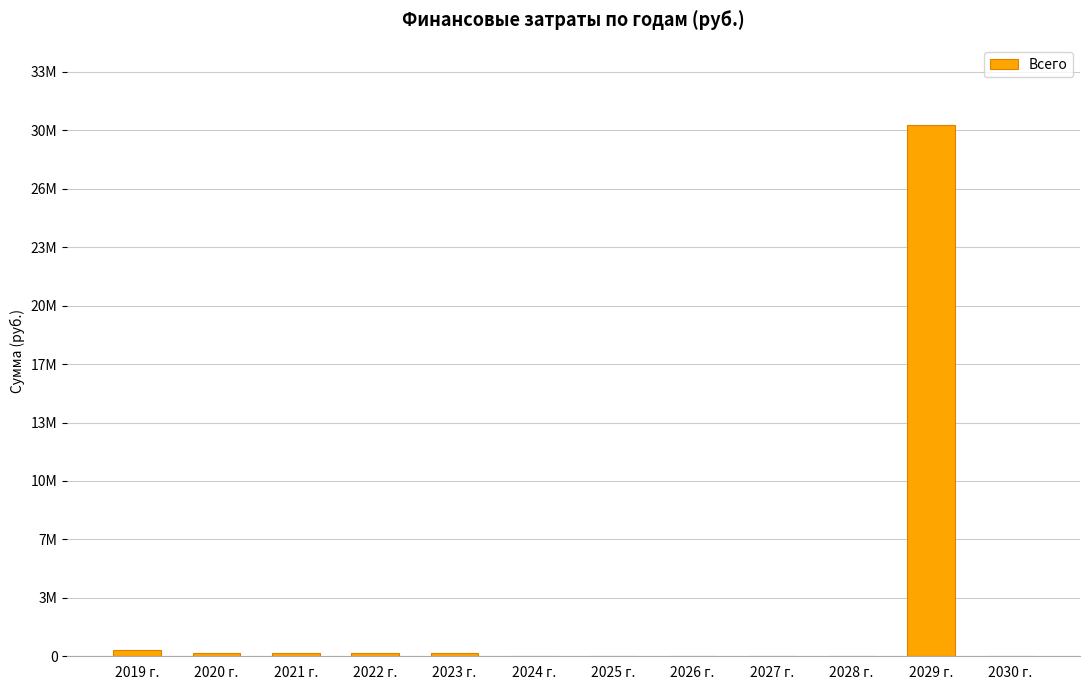

Rank the categories by value from highest to lowest.

2029 г., 2019 г., 2022 г., 2023 г., 2020 г., 2021 г., 2024 г., 2025 г., 2026 г., 2027 г., 2028 г., 2030 г.